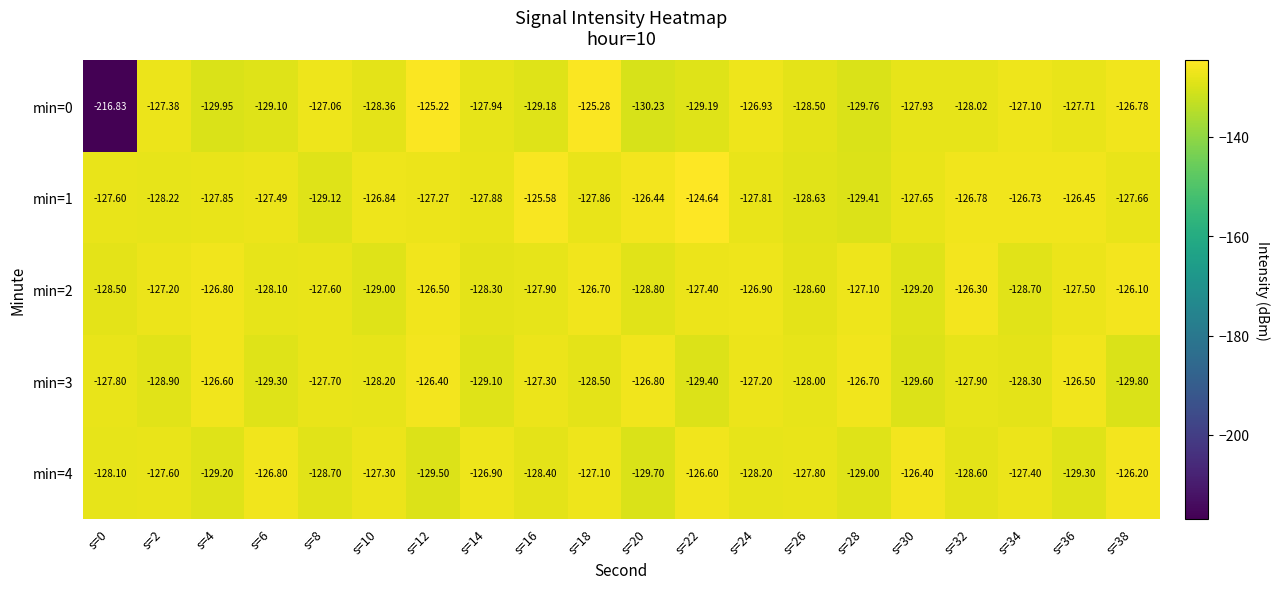

Is the value of min=1 at s=22 greater than the value of min=2 at s=6?

Yes